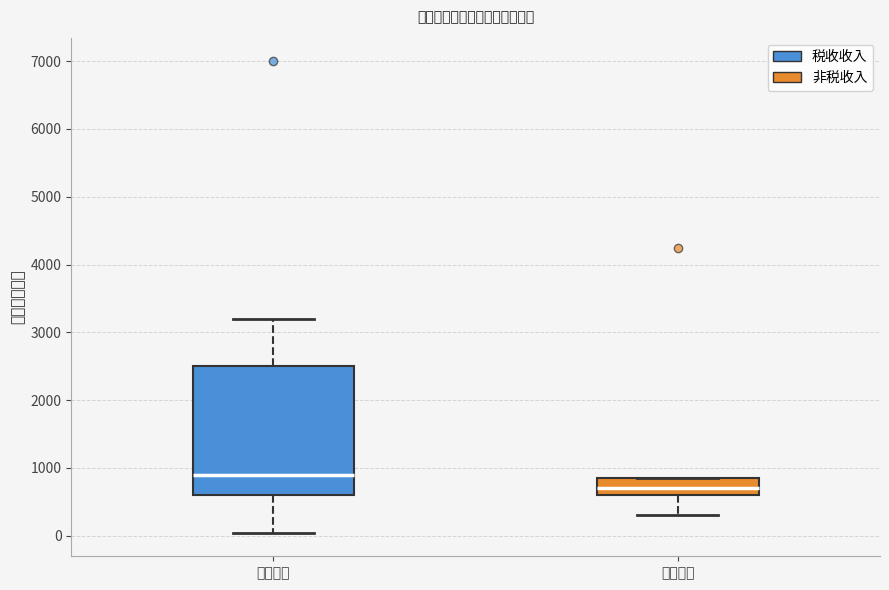

Where does the median line of the box for 税收收入 sit on the y-axis? The values are not printed on the chart, so give them approximately, as read against the axis.

900